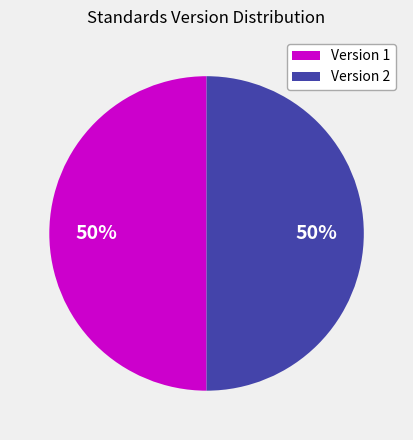

Approximately how many times larger is the value at Version 2 compared to Version 1?

1.0